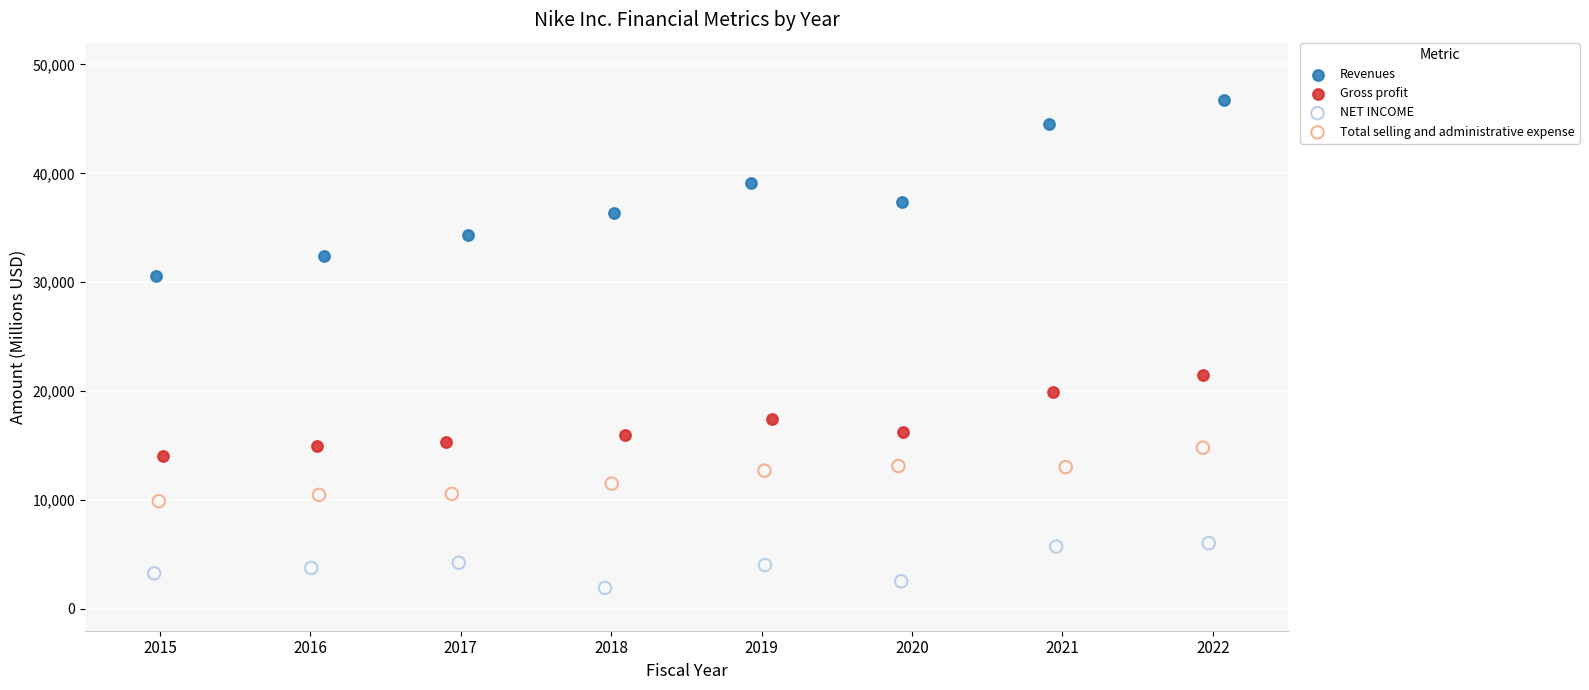

Which series has the widest spread of Y values?

Revenues